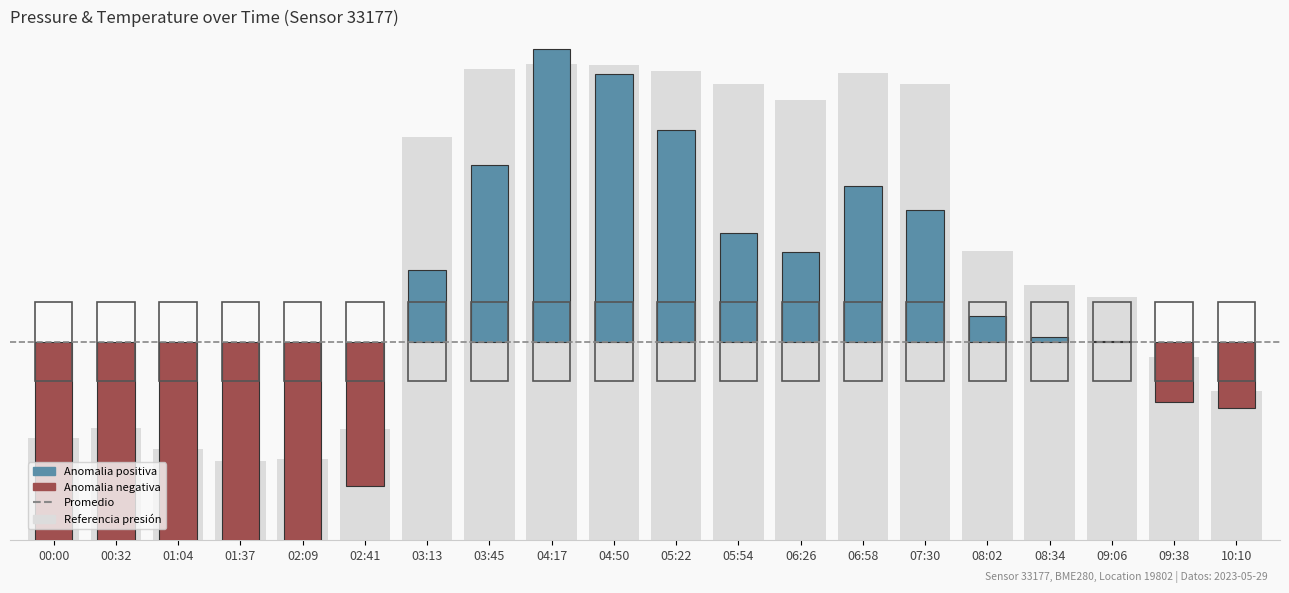

True or false: the data shows 2.3 at 06:58.

False